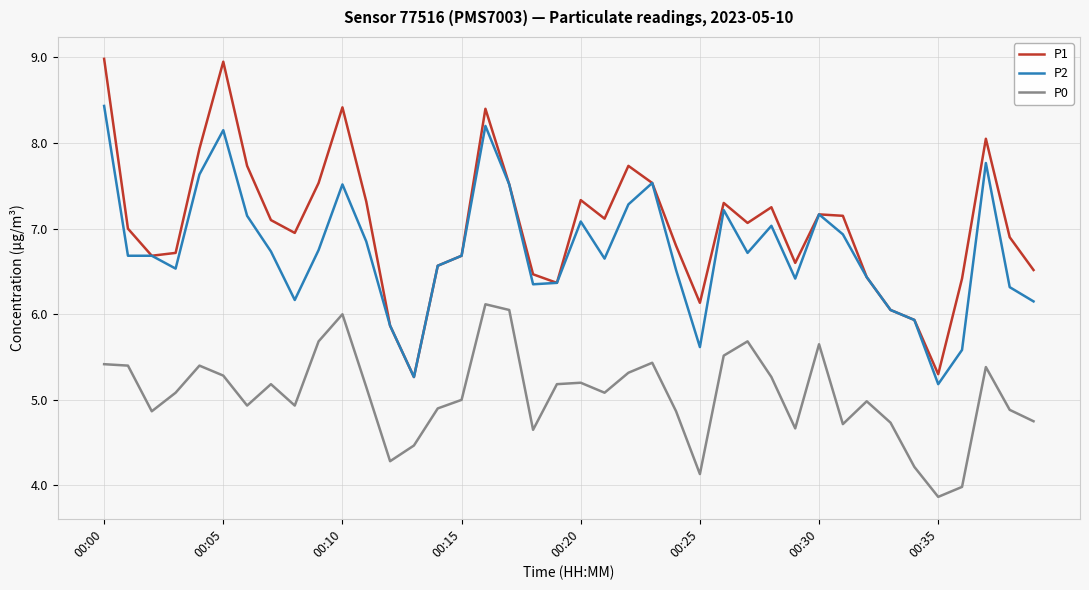

What is the minimum value shown in the chart?

3.9